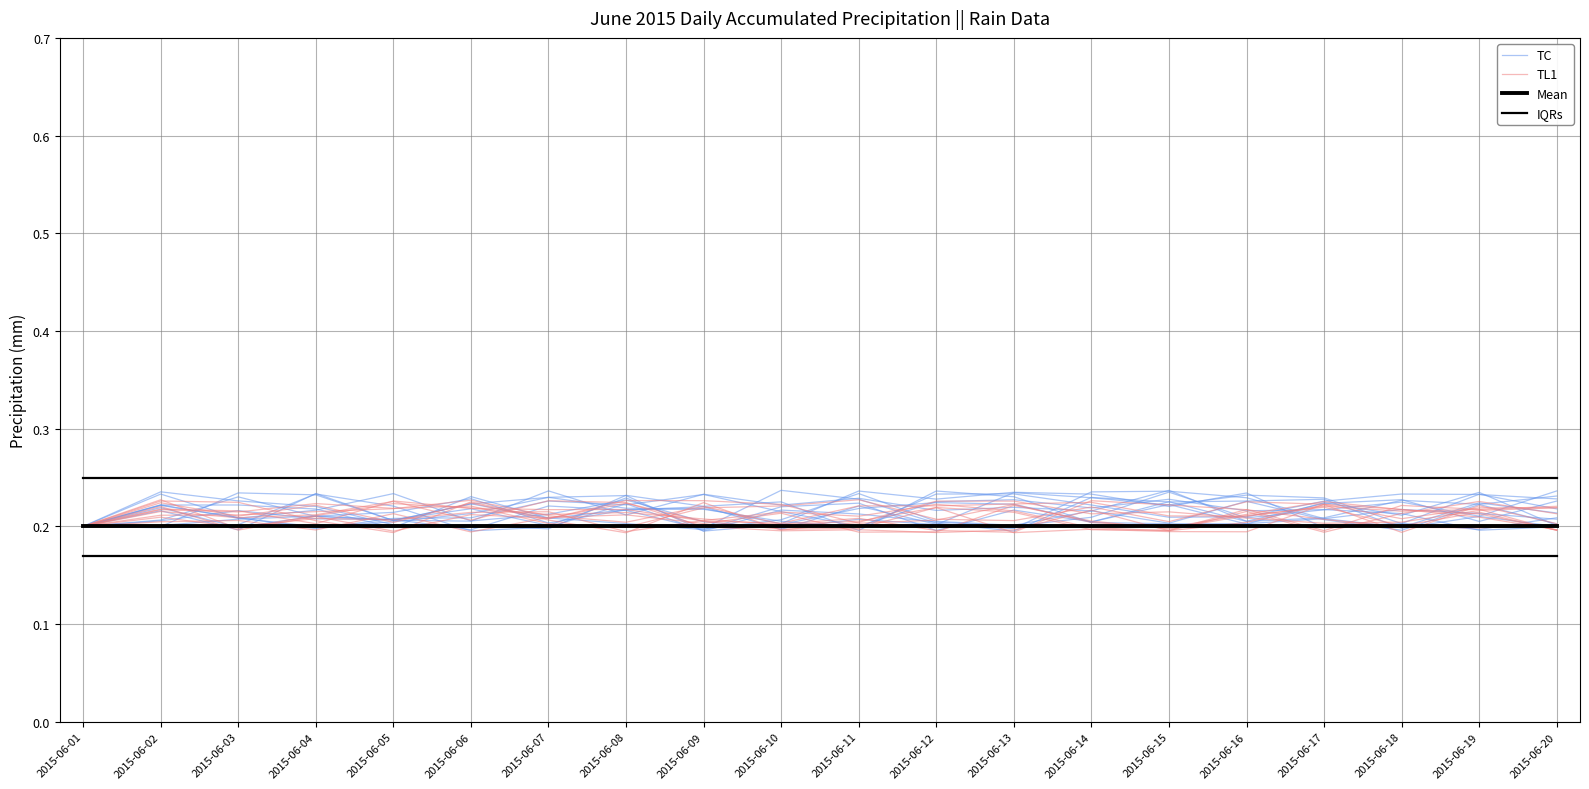

True or false: IQRs has more than 0 interior local peaks.

False